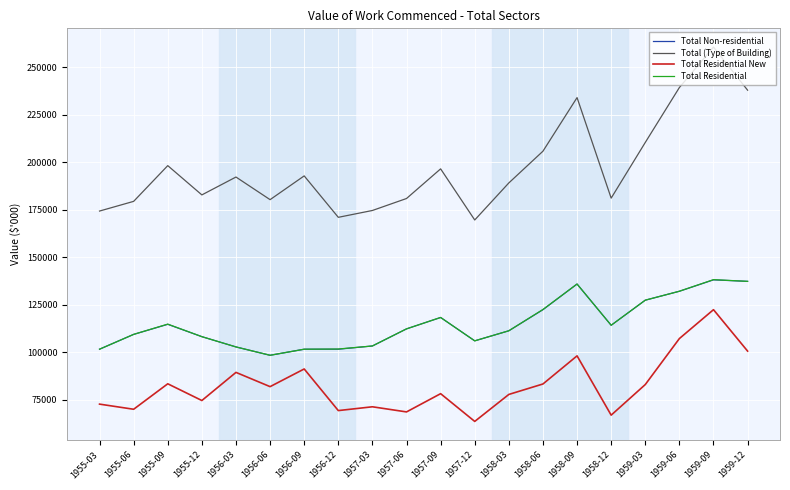

At which category is the sum across all series the highest?

1959-09